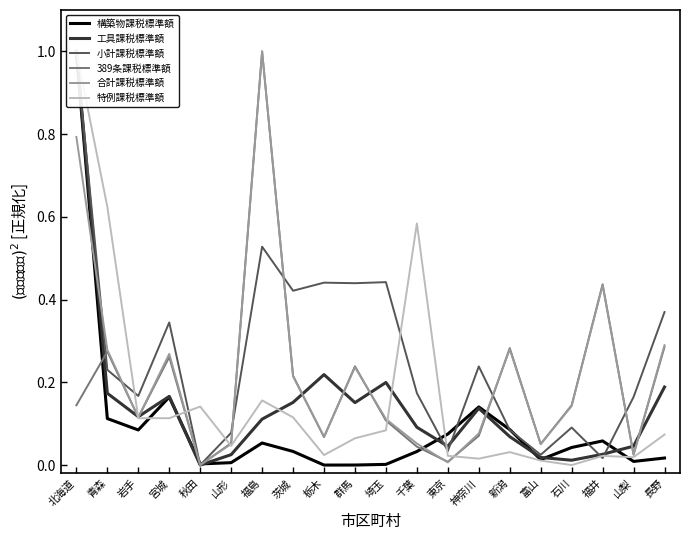

At which label is 特例課税標準額 closest to 0?

石川